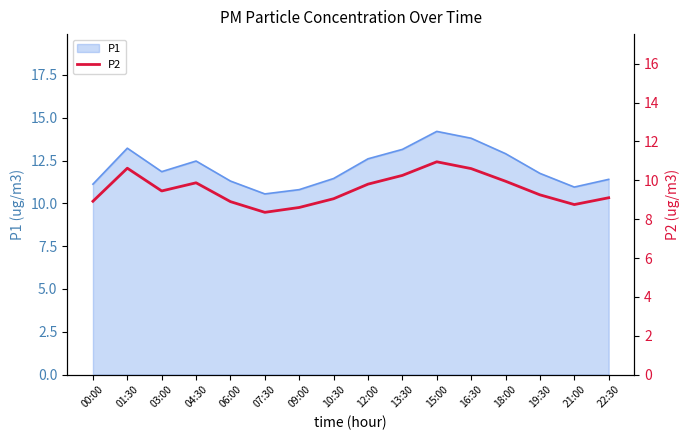

What is the lowest value of the P1 series?

10.6